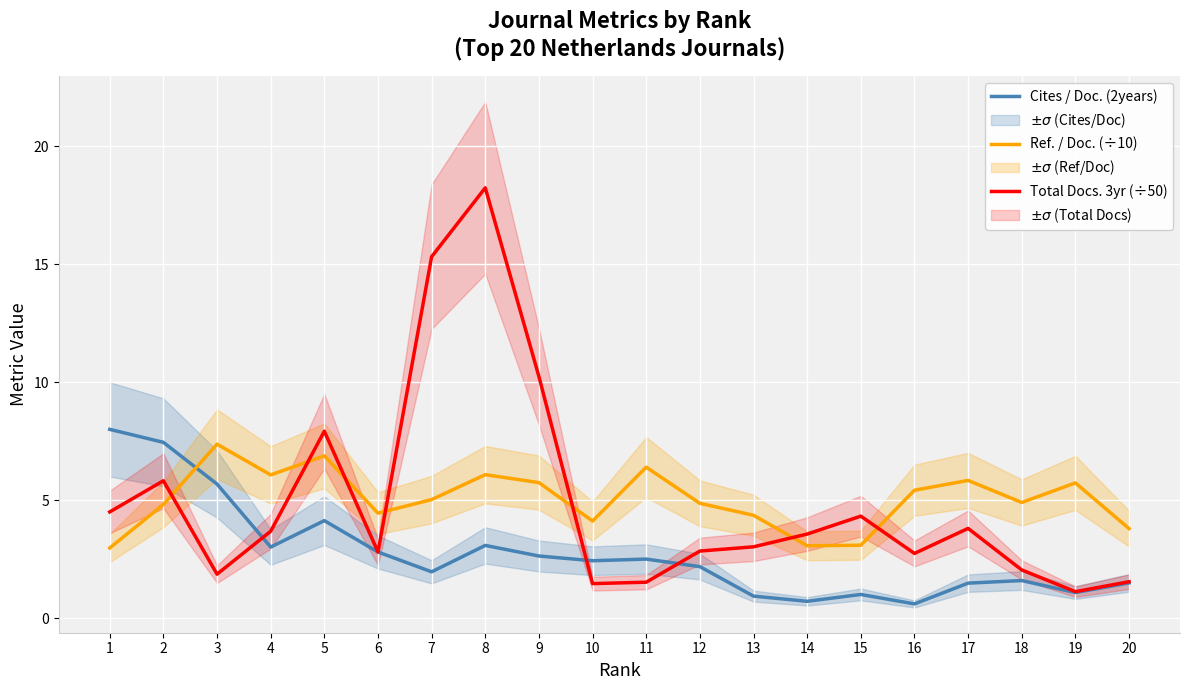

What is the sum of the Cites / Doc. (2years) values at 14 and 7?

2.7